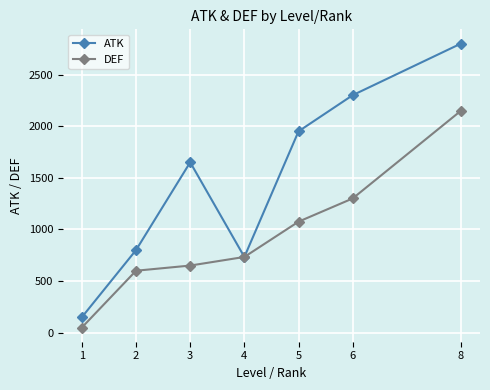

What is the difference between the DEF values at 1 and 6?

1250.0